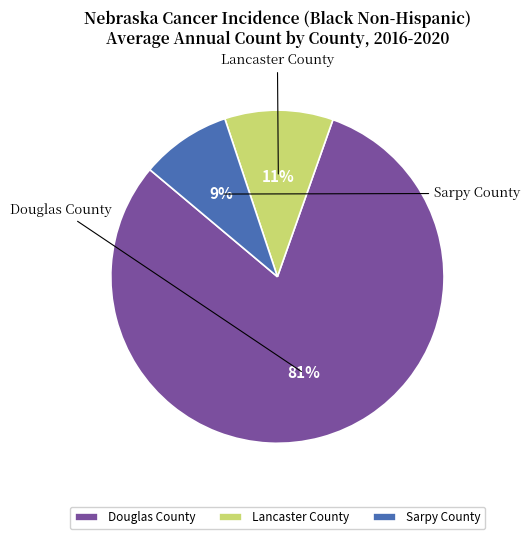

Does Douglas County account for over 50% of the chart?

Yes